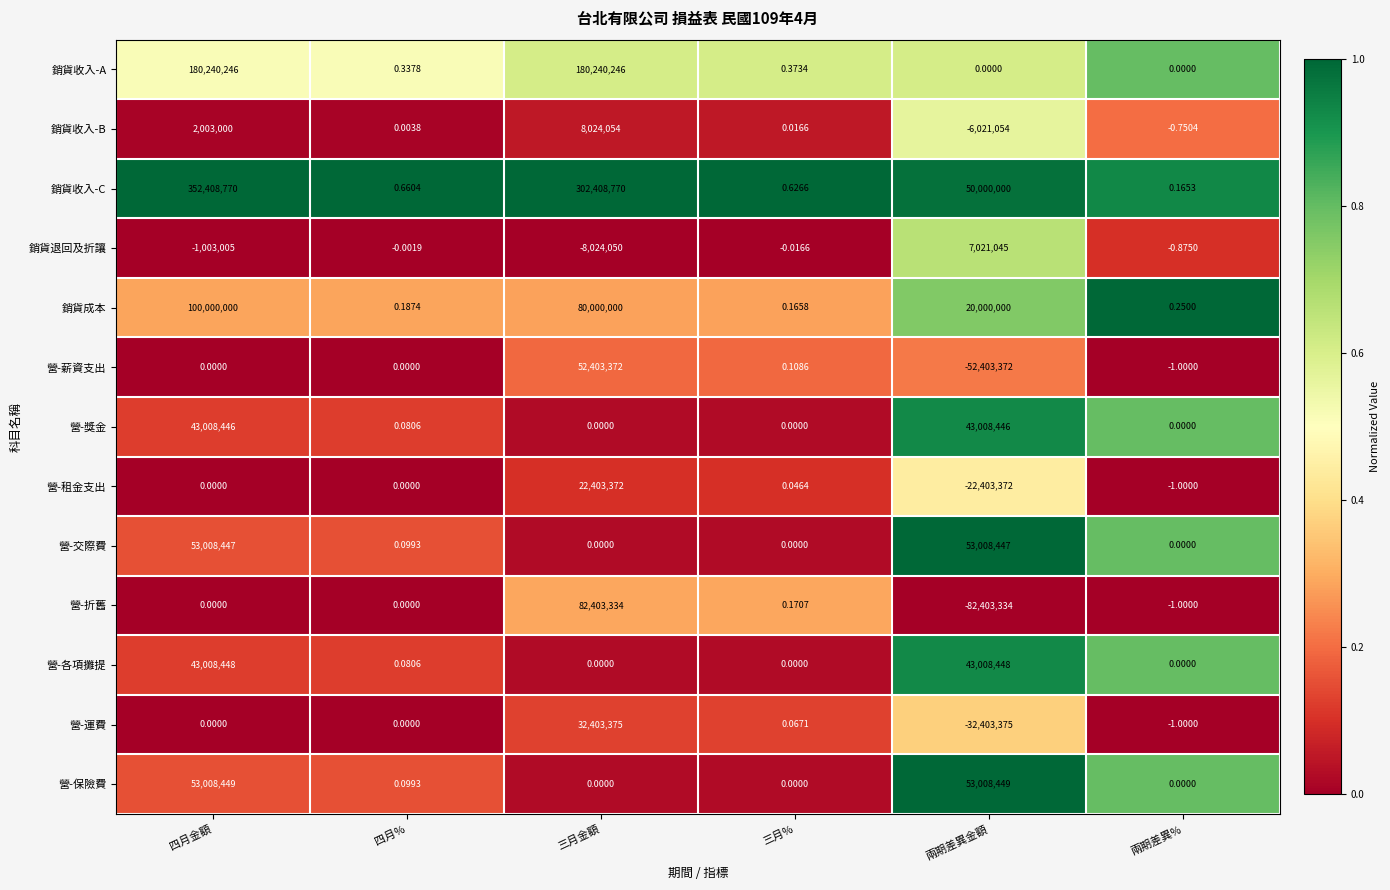

Which series has the largest total across all categories?

銷貨收入-C